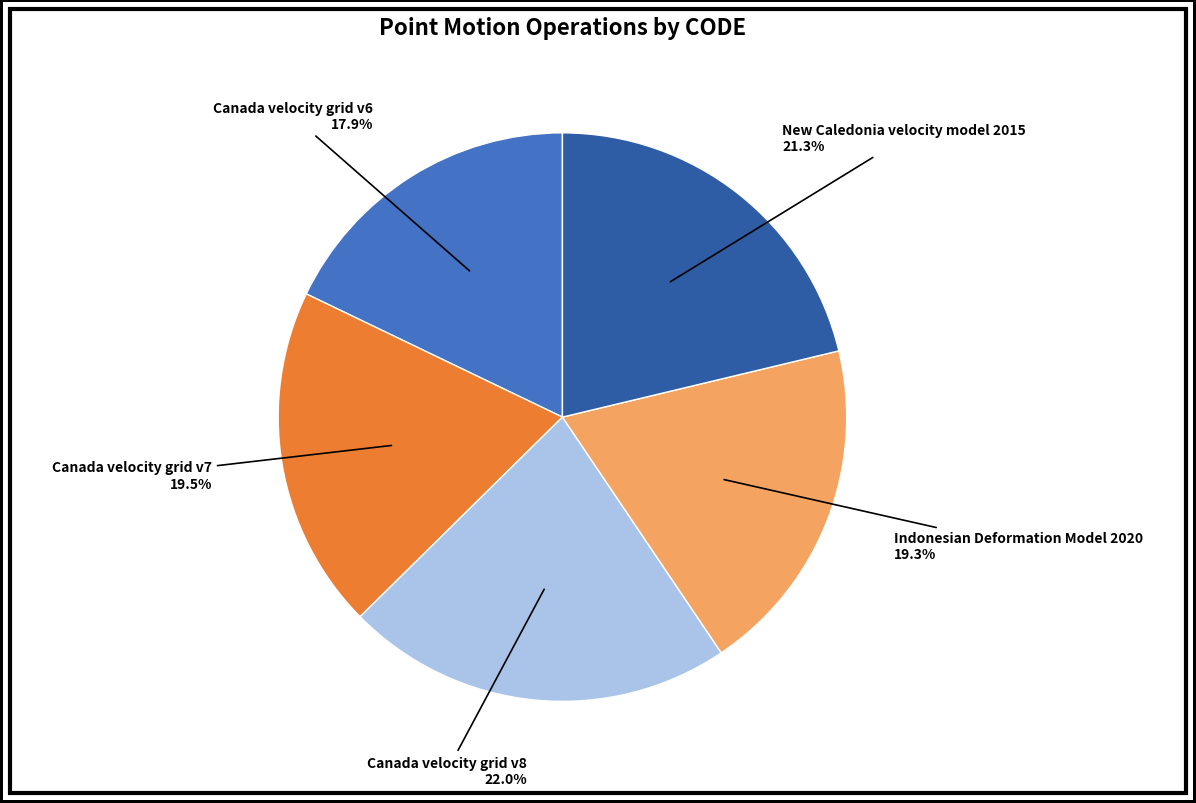

Does any single category account for the majority?

No